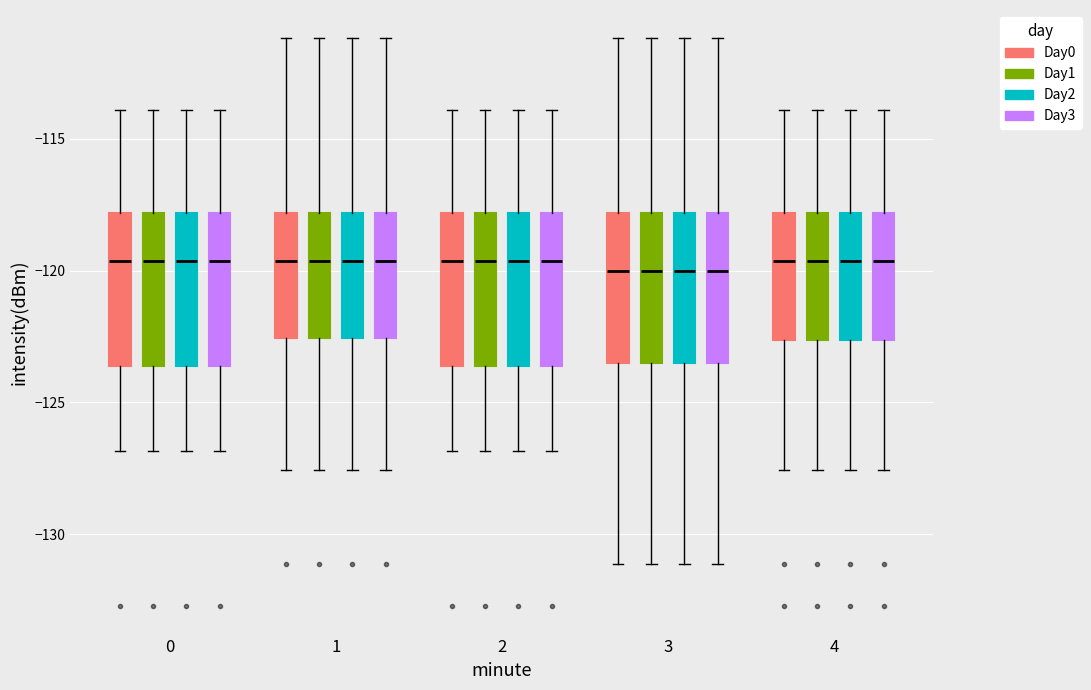

Reading left to right, transcribe this box plot: for each box, give where its median line is, the range the box spans, and where its two whiskers end, as read against the y-axis. The values are not printed on the chart, so give them approximately, as read against the axis.

0 (Day0): median -119.5, box -123.5 to -118.0, whiskers -127.0 to -114.0
0 (Day1): median -119.5, box -123.5 to -118.0, whiskers -127.0 to -114.0
0 (Day2): median -119.5, box -123.5 to -118.0, whiskers -127.0 to -114.0
0 (Day3): median -119.5, box -123.5 to -118.0, whiskers -127.0 to -114.0
1 (Day0): median -119.5, box -122.5 to -118.0, whiskers -127.5 to -111.0
1 (Day1): median -119.5, box -122.5 to -118.0, whiskers -127.5 to -111.0
1 (Day2): median -119.5, box -122.5 to -118.0, whiskers -127.5 to -111.0
1 (Day3): median -119.5, box -122.5 to -118.0, whiskers -127.5 to -111.0
2 (Day0): median -119.5, box -123.5 to -118.0, whiskers -127.0 to -114.0
2 (Day1): median -119.5, box -123.5 to -118.0, whiskers -127.0 to -114.0
2 (Day2): median -119.5, box -123.5 to -118.0, whiskers -127.0 to -114.0
2 (Day3): median -119.5, box -123.5 to -118.0, whiskers -127.0 to -114.0
3 (Day0): median -120.0, box -123.5 to -118.0, whiskers -131.0 to -111.0
3 (Day1): median -120.0, box -123.5 to -118.0, whiskers -131.0 to -111.0
3 (Day2): median -120.0, box -123.5 to -118.0, whiskers -131.0 to -111.0
3 (Day3): median -120.0, box -123.5 to -118.0, whiskers -131.0 to -111.0
4 (Day0): median -119.5, box -122.5 to -118.0, whiskers -127.5 to -114.0
4 (Day1): median -119.5, box -122.5 to -118.0, whiskers -127.5 to -114.0
4 (Day2): median -119.5, box -122.5 to -118.0, whiskers -127.5 to -114.0
4 (Day3): median -119.5, box -122.5 to -118.0, whiskers -127.5 to -114.0